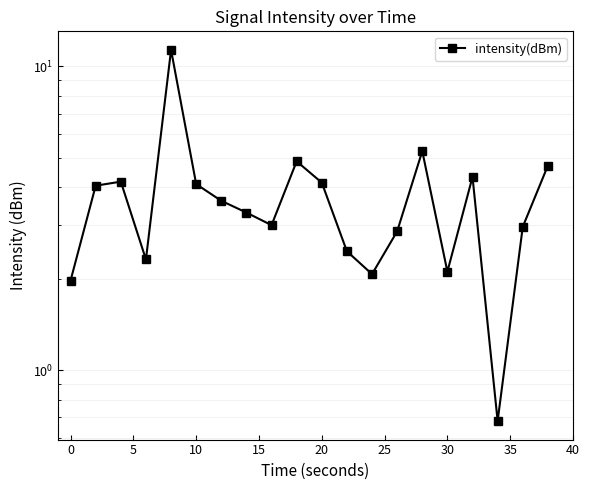

Reading left to right, what are all the values shown in this chart?

2.0	4.1	4.2	2.3	11.3	4.1	3.6	3.3	3.0	4.9	4.1	2.5	2.1	2.9	5.3	2.1	4.3	0.7	3.0	4.7